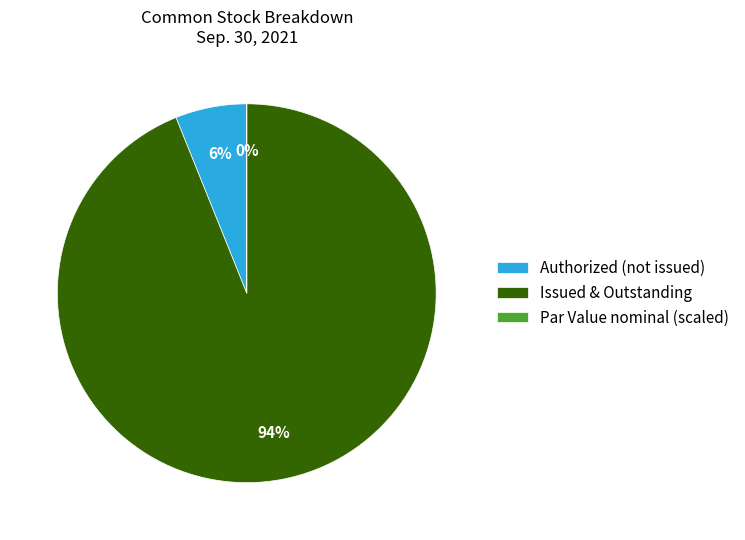

What is the largest slice in the pie chart?

Issued & Outstanding